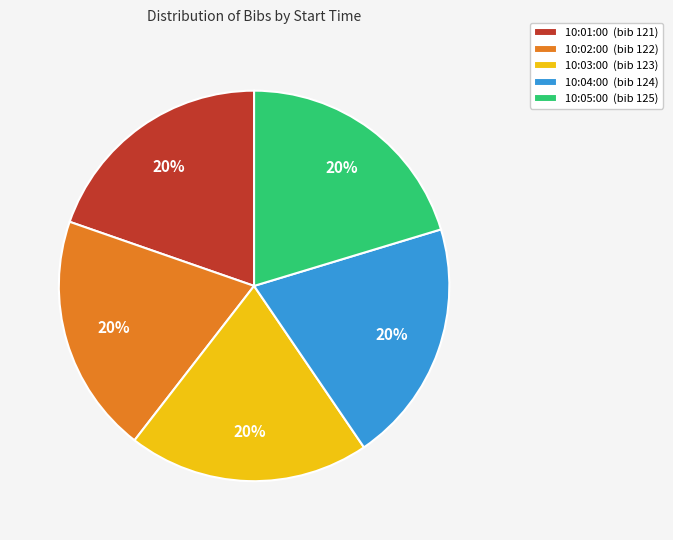

The 10:04:00 slice represents 5% of the pie. True or false?

False